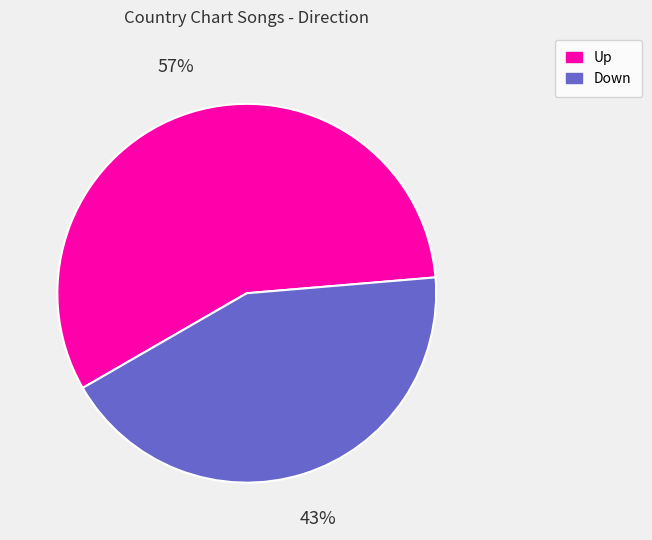

Which category has the biggest portion of the pie?

Up